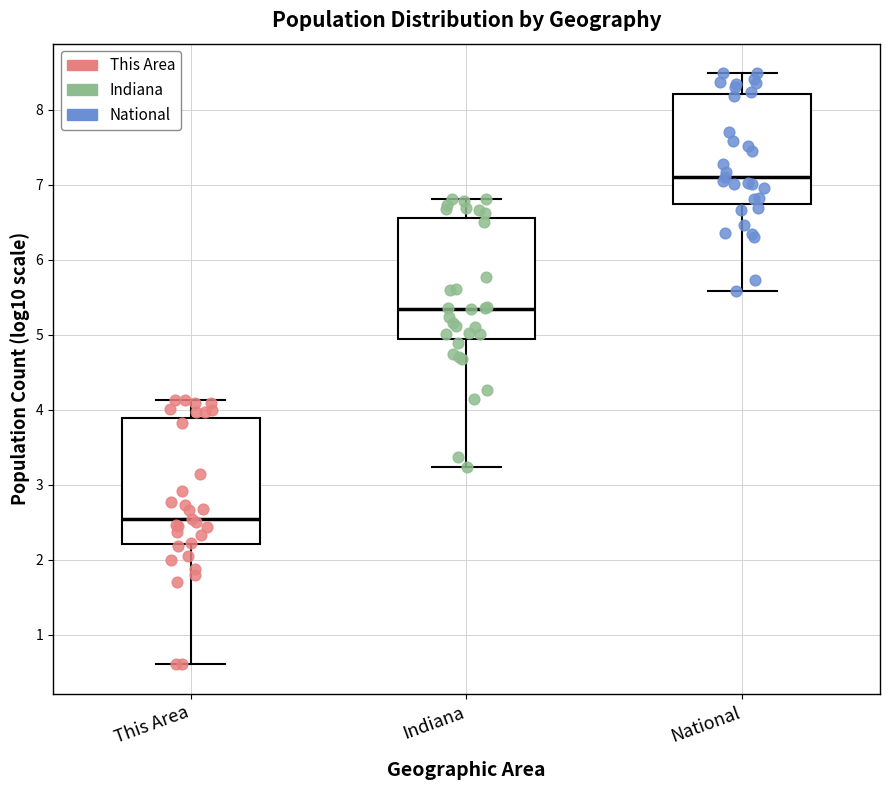

Reading left to right, read every box against the y-axis: the position of its median line, the range the box covers, and the ends of its whiskers. The values are not printed on the chart, so give them approximately, as read against the axis.

This Area: median 2.5, box 2.2 to 3.9, whiskers 0.6 to 4.1
Indiana: median 5.3, box 4.9 to 6.6, whiskers 3.2 to 6.8
National: median 7.1, box 6.7 to 8.2, whiskers 5.6 to 8.5